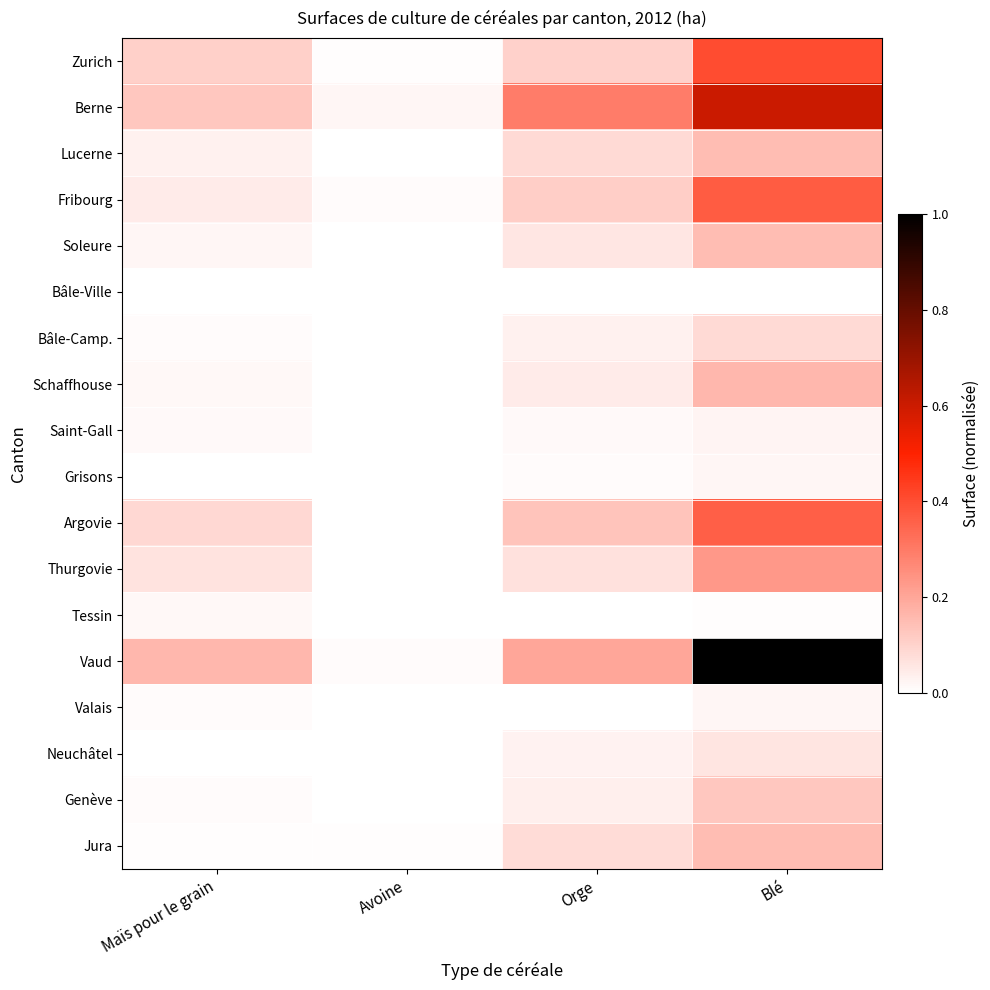

Which has a higher value, Blé or Avoine?

Blé